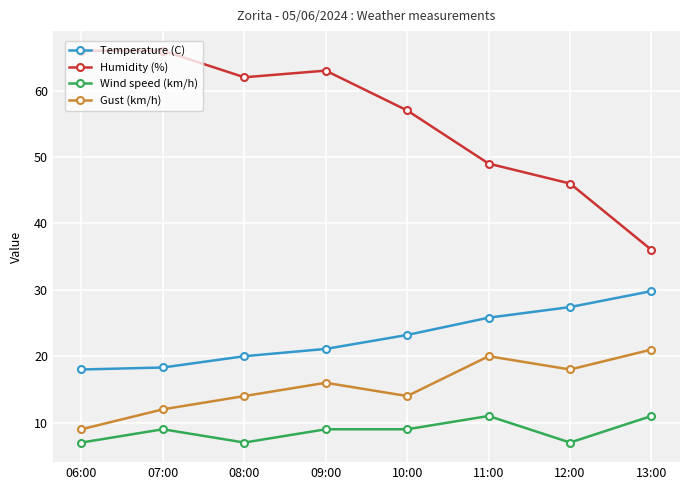

The Humidity (%) series shows 66.0 at 06:00. True or false?

True